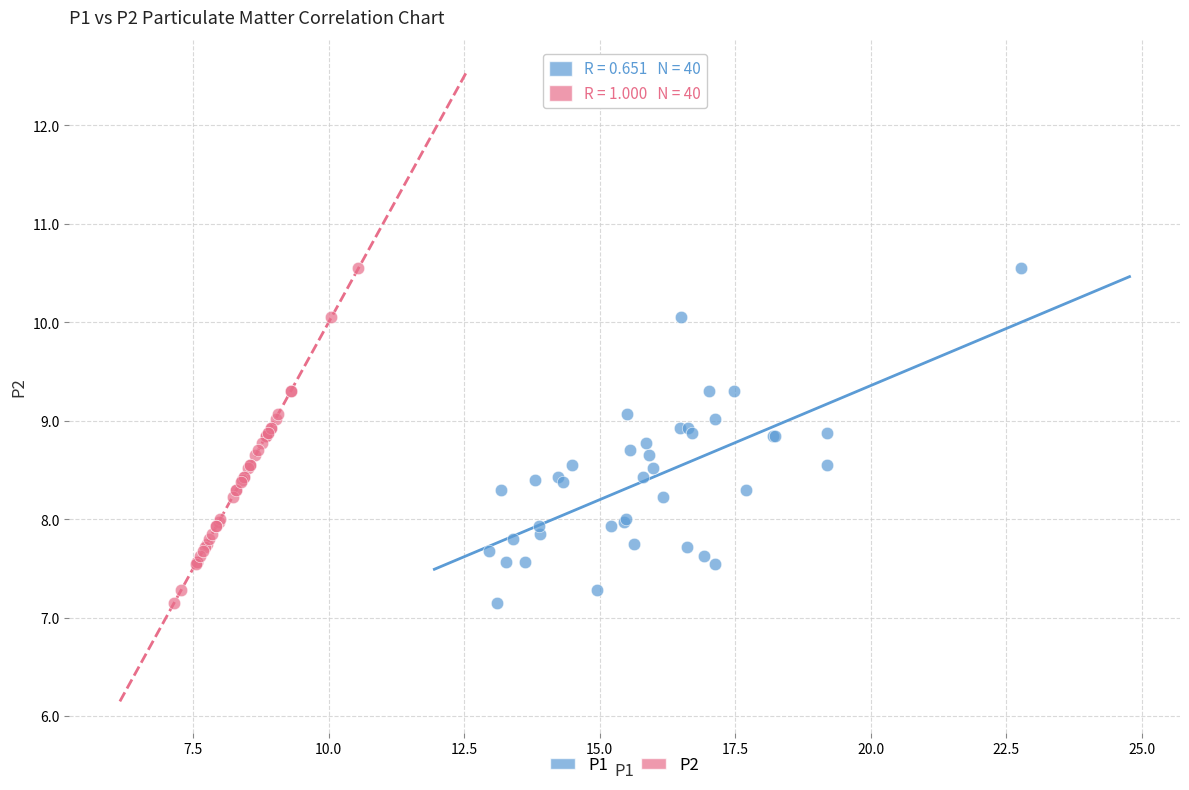

What are all the series names shown in the legend?

P1, P2